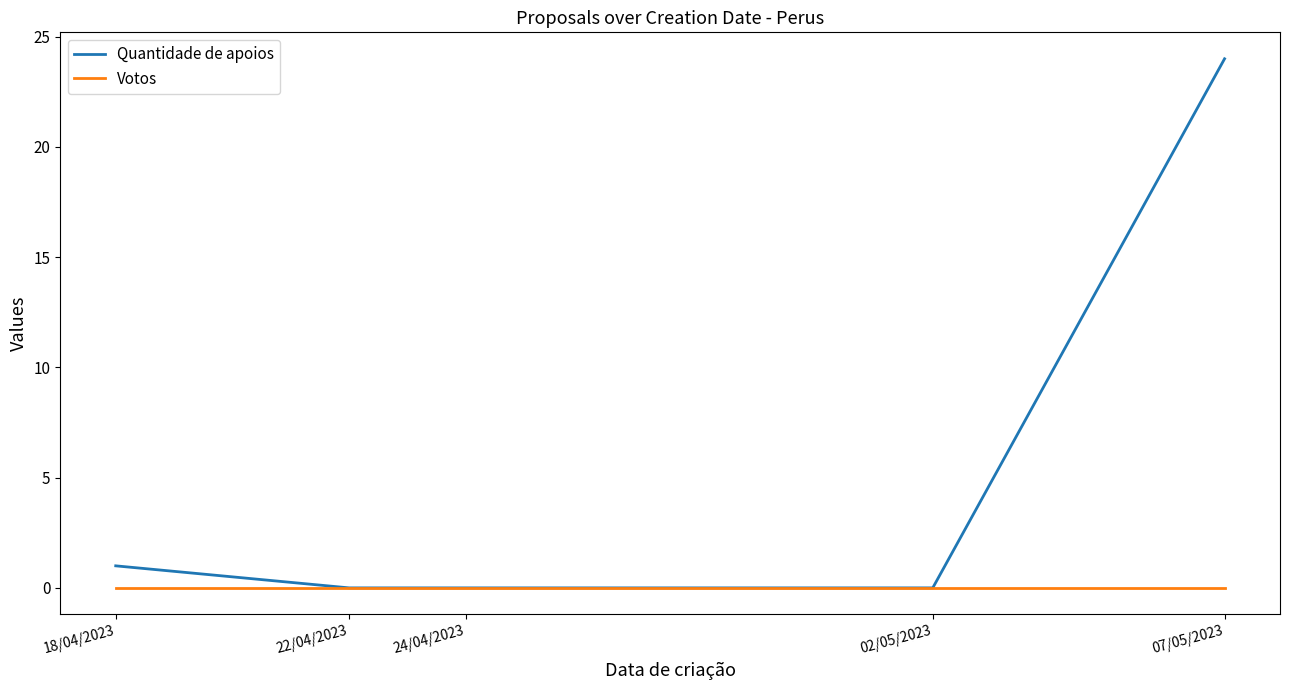

How many lines are shown in the chart?

2